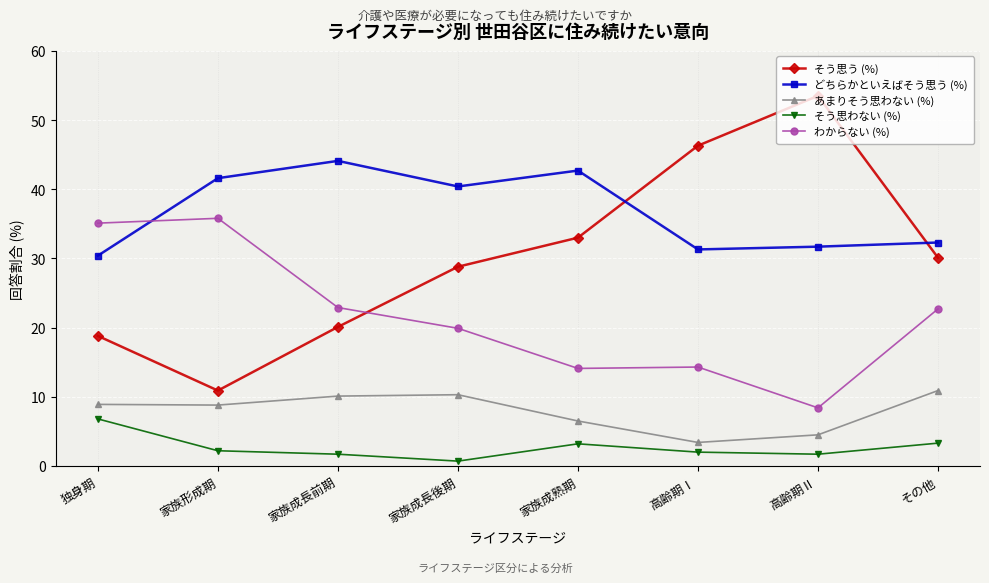

Where is the first local minimum for そう思わない (%)?

家族成長後期